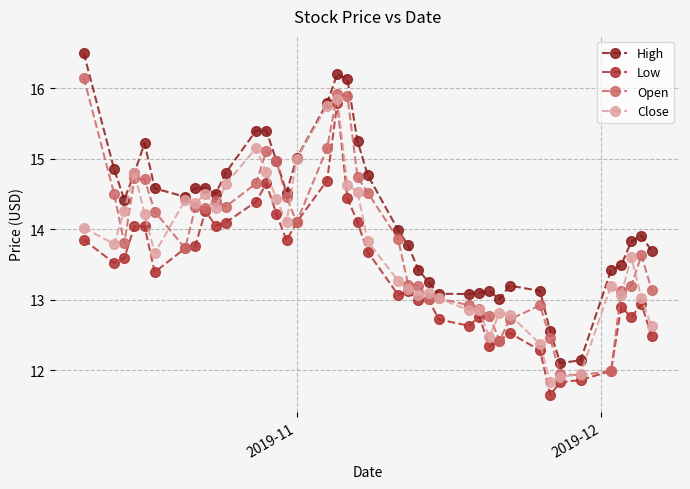

Which series has the largest total across all categories?

High